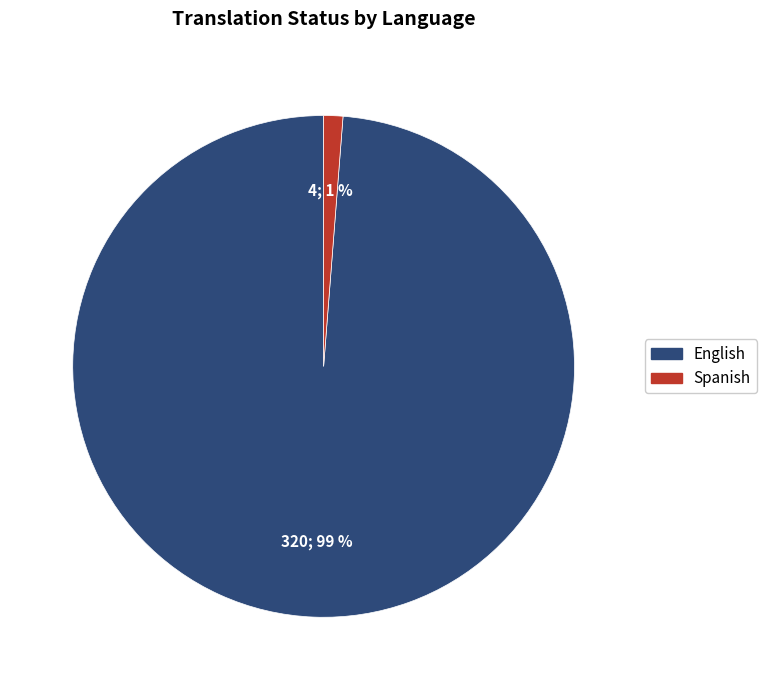

Is Spanish the majority of the pie?

No